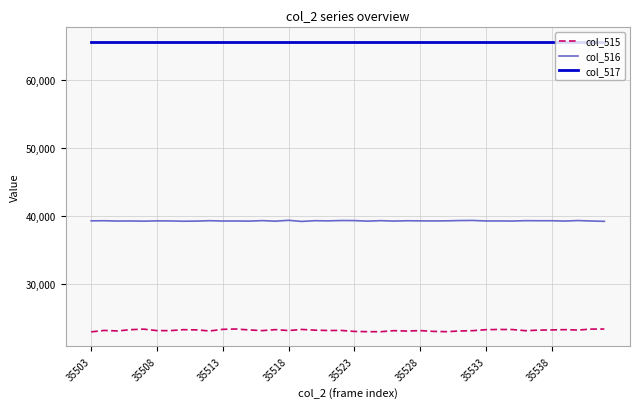

Which series has the largest range (max minus min)?

col_515